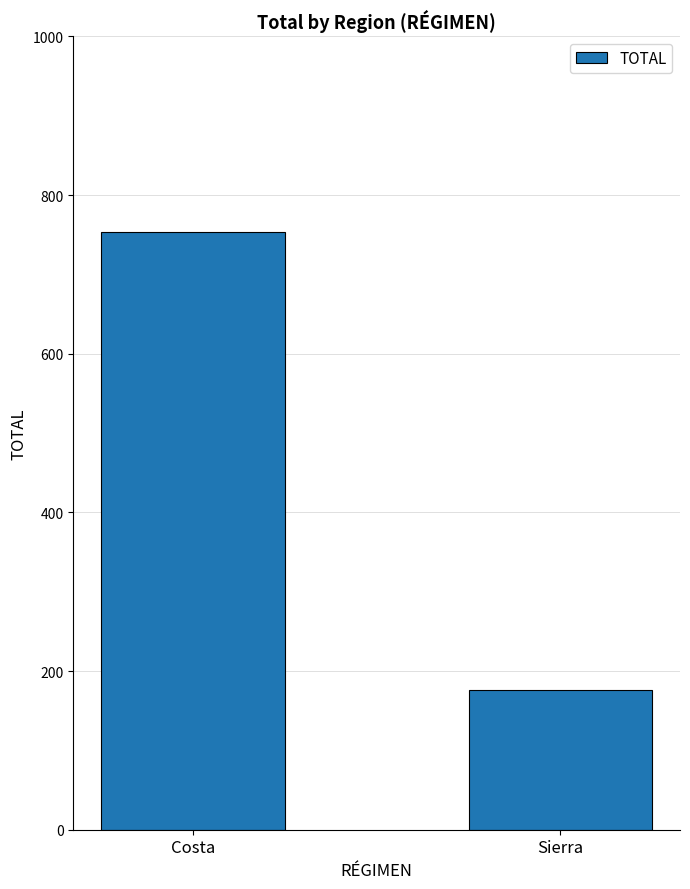

Are the bars grouped side by side (vs. stacked)?

No